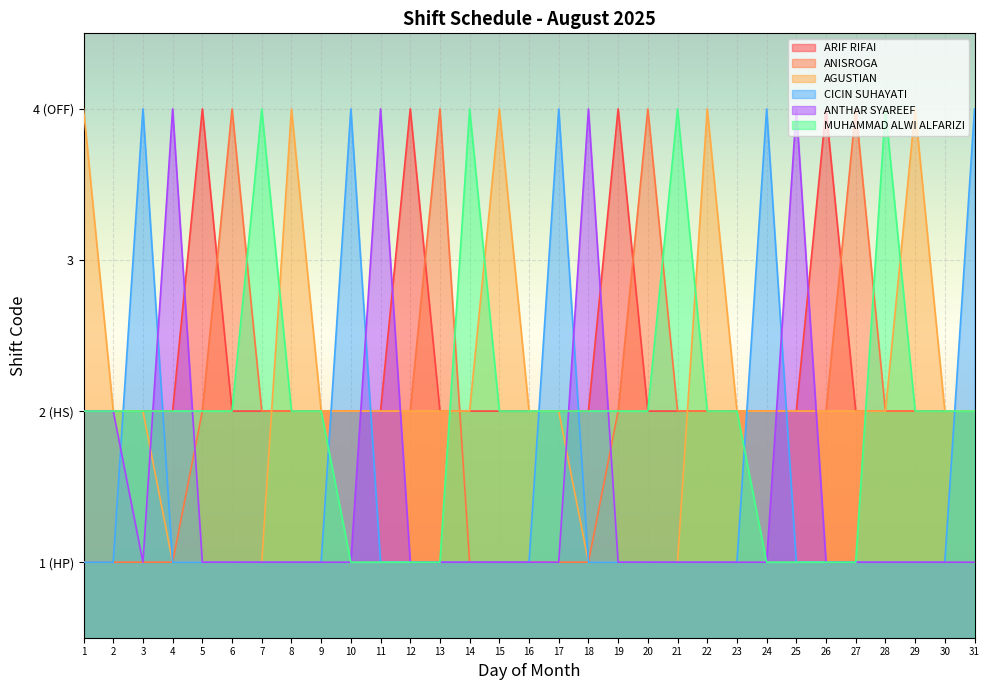

Reading right to left, list all the values displayed in this chart.

ARIF RIFAI: 31=2	30=2	29=2	28=2	27=2	26=4	25=2	24=2	23=2	22=2	21=2	20=2	19=4	18=2	17=2	16=2	15=2	14=2	13=2	12=4	11=2	10=2	9=2	8=2	7=2	6=2	5=4	4=2	3=2	2=2	1=2
ANISROGA: 31=2	30=2	29=2	28=2	27=4	26=2	25=2	24=2	23=2	22=2	21=2	20=4	19=2	18=1	17=1	16=1	15=1	14=1	13=4	12=2	11=2	10=2	9=2	8=2	7=2	6=4	5=2	4=1	3=1	2=1	1=1
AGUSTIAN: 31=2	30=2	29=4	28=2	27=2	26=2	25=2	24=2	23=2	22=4	21=1	20=1	19=1	18=1	17=2	16=2	15=4	14=2	13=2	12=2	11=2	10=2	9=2	8=4	7=1	6=1	5=1	4=1	3=2	2=2	1=4
CICIN SUHAYATI: 31=4	30=1	29=1	28=1	27=1	26=1	25=1	24=4	23=1	22=1	21=1	20=1	19=1	18=1	17=4	16=1	15=1	14=1	13=1	12=1	11=1	10=4	9=1	8=1	7=1	6=1	5=1	4=1	3=4	2=1	1=1
ANTHAR SYAREEF: 31=1	30=1	29=1	28=1	27=1	26=1	25=4	24=1	23=1	22=1	21=1	20=1	19=1	18=4	17=1	16=1	15=1	14=1	13=1	12=1	11=4	10=1	9=1	8=1	7=1	6=1	5=1	4=4	3=1	2=2	1=2
MUHAMMAD ALWI ALFARIZI: 31=2	30=2	29=2	28=4	27=1	26=1	25=1	24=1	23=2	22=2	21=4	20=2	19=2	18=2	17=2	16=2	15=2	14=4	13=1	12=1	11=1	10=1	9=2	8=2	7=4	6=2	5=2	4=2	3=2	2=2	1=2